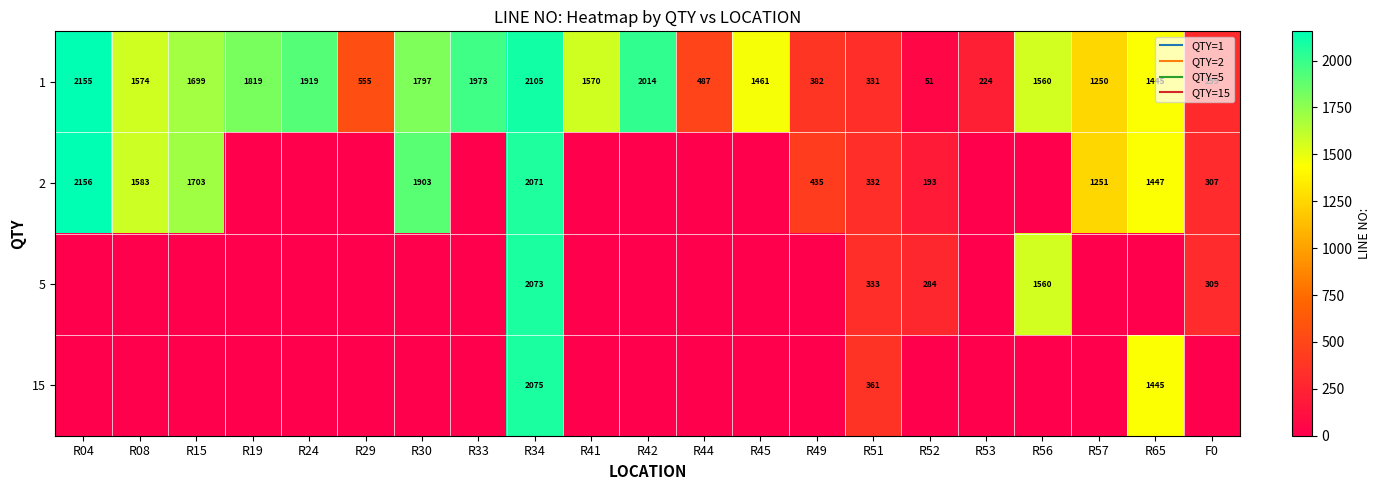

The value of 1 at R41 is 1570.0. True or false?

True